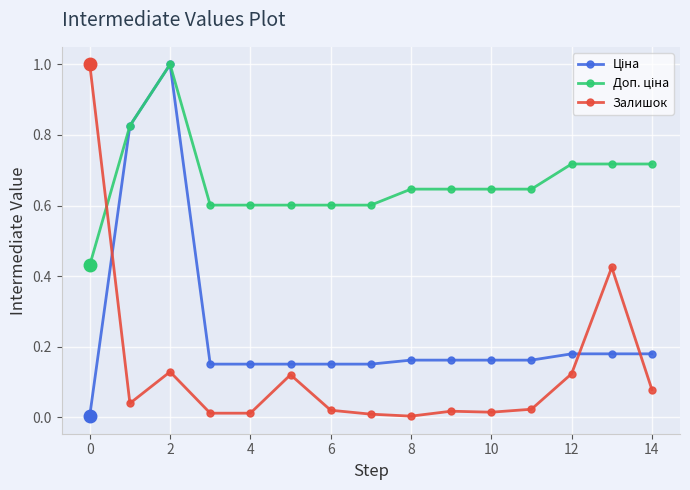

List the series in order of their overall mean, lowest first.

Залишок, Ціна, Доп. ціна